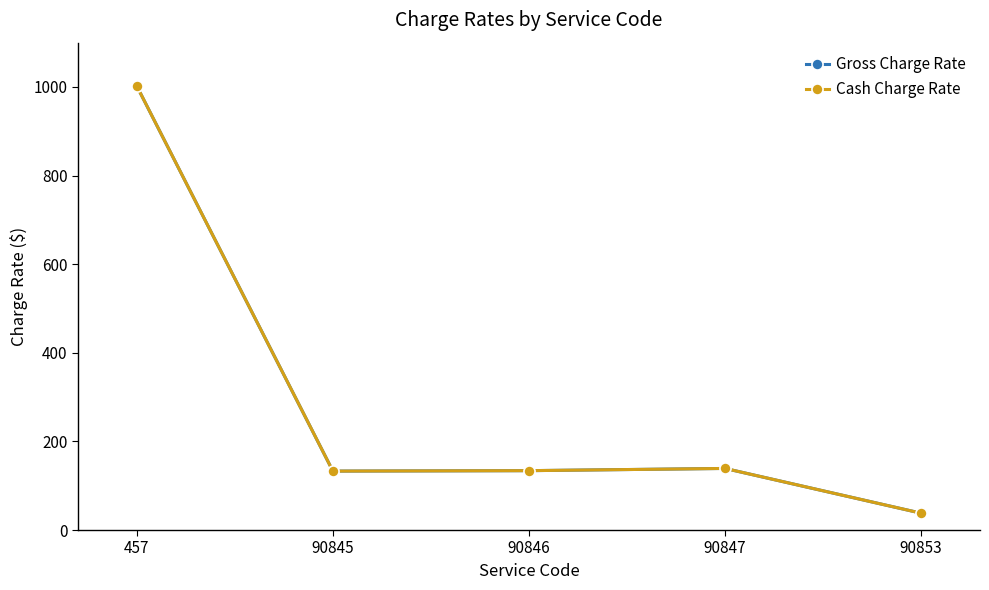

True or false: Gross Charge Rate and Cash Charge Rate intersect in this chart.

False